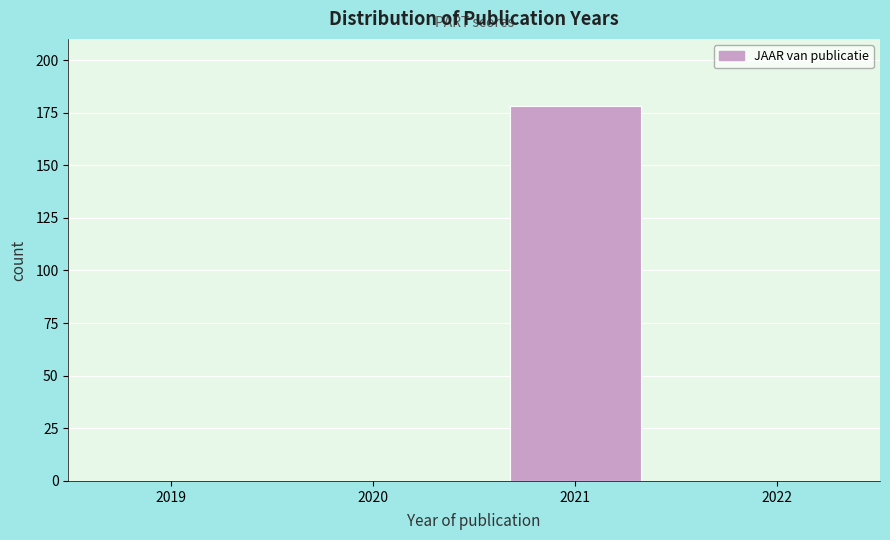

Reading left to right, list every bar in this chart as the range it spans on the x-axis followed by its height. The values are not printed on the chart, so give them approximately, as read against the axis.

2018.5 to 2019.5: 0
2019.5 to 2020.5: 0
2020.5 to 2021.5: 180
2021.5 to 2022.5: 0